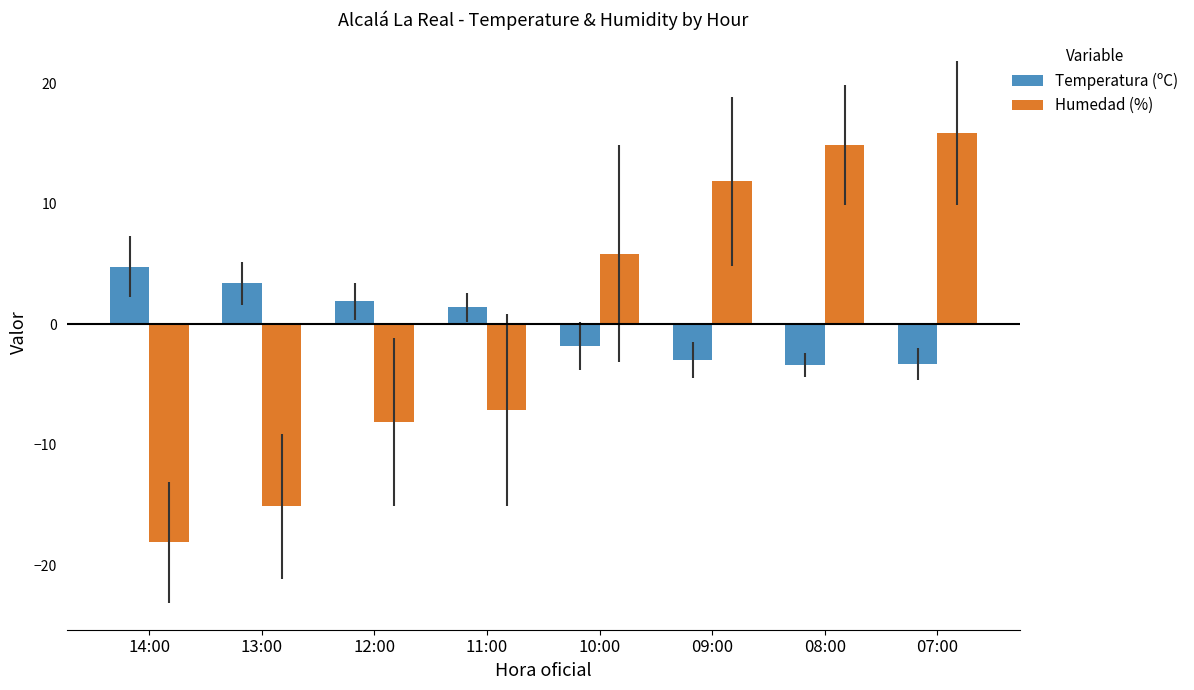

What is the label of the 1st bar from the left?

14:00